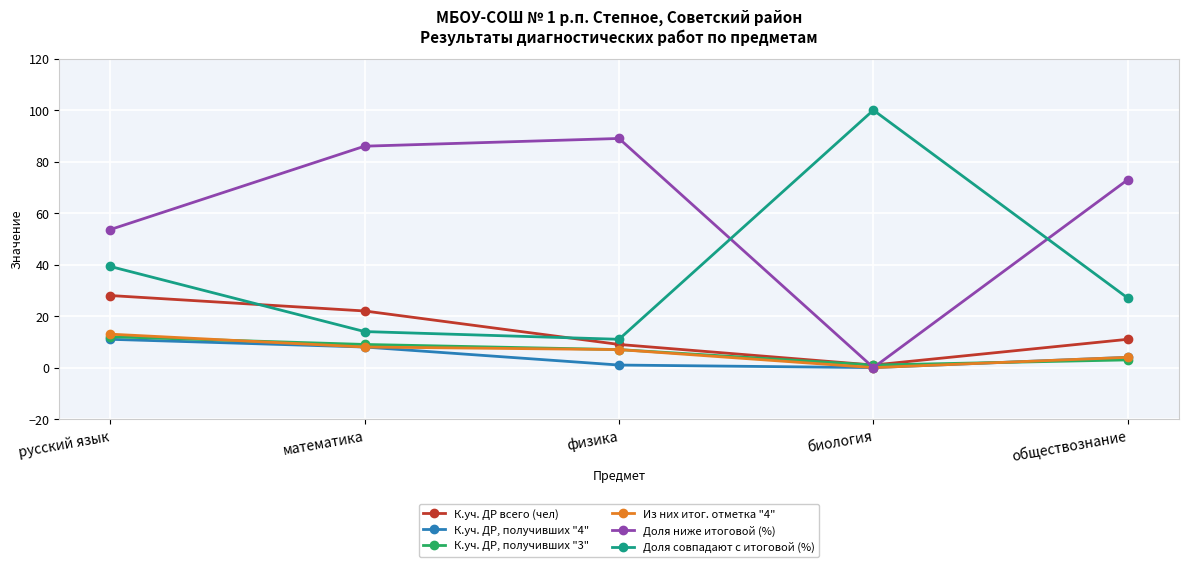

The К.уч. ДР, получивших "4" series shows 8.0 at математика. True or false?

True